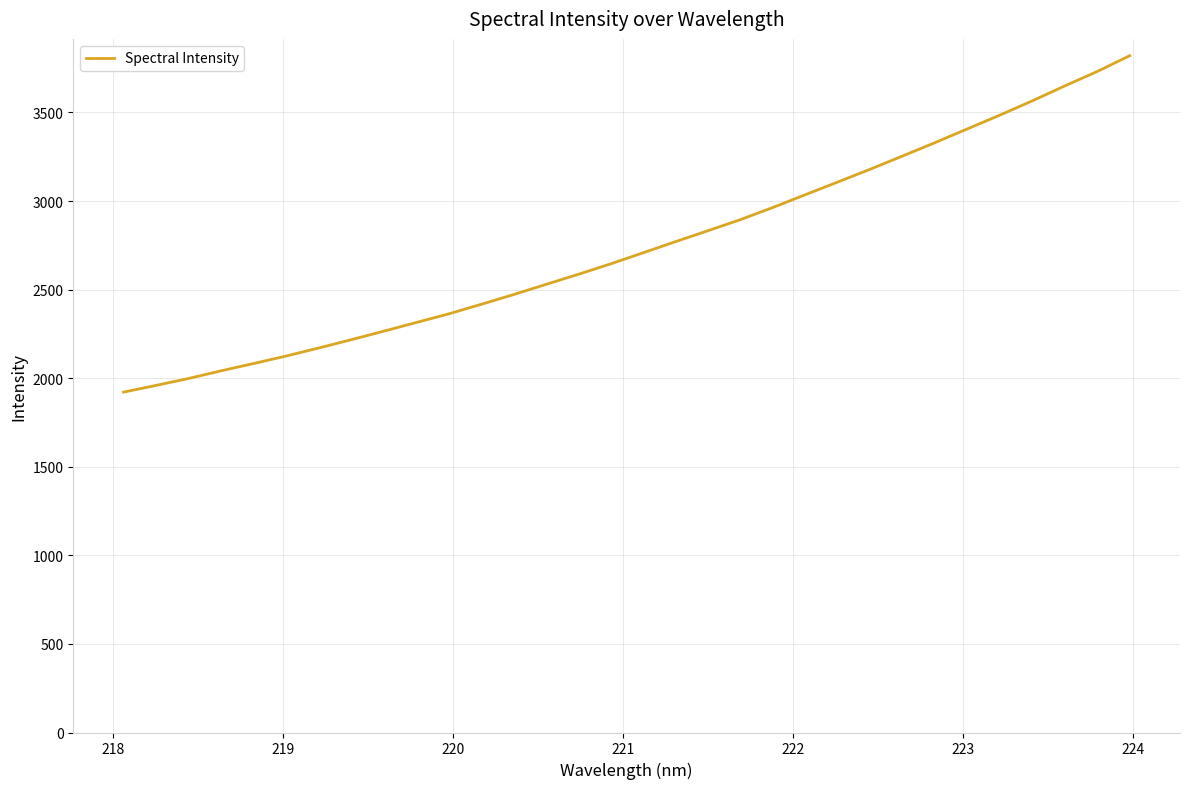

What is the maximum value shown in the chart?

3820.2